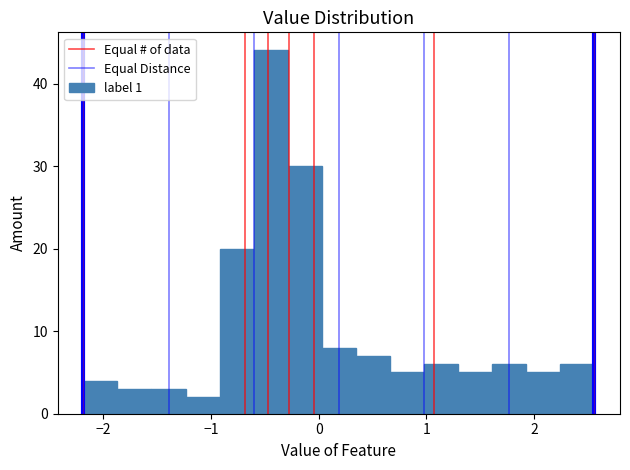

Read against the x-axis, roughly where is the centre of the tallest bar?

-0.4